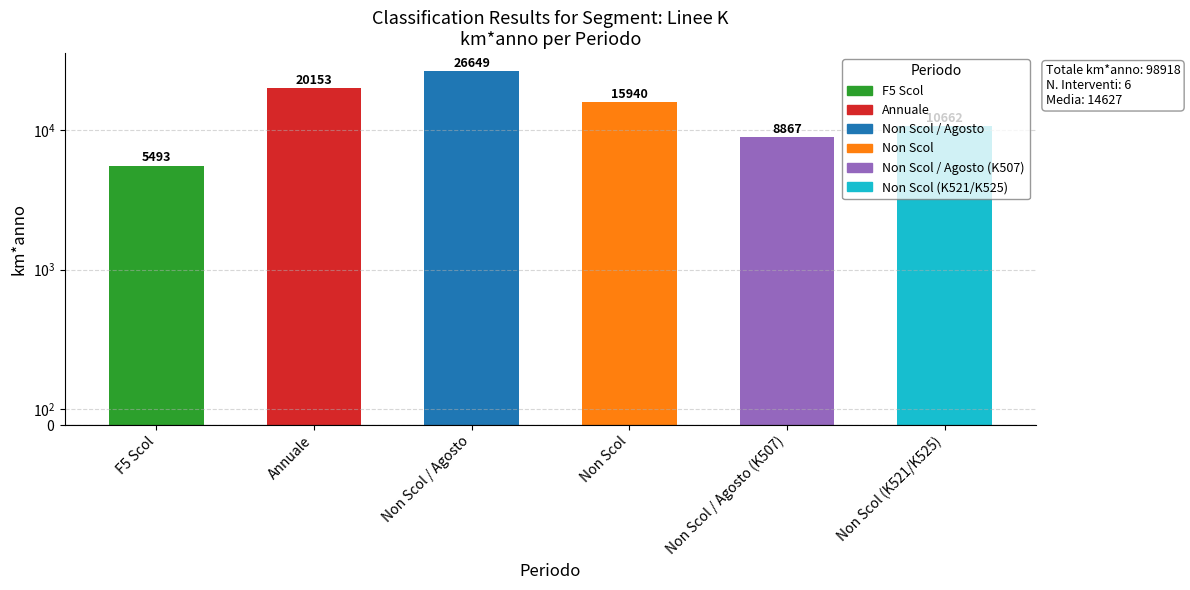

The value at Non Scol is 7533. True or false?

False